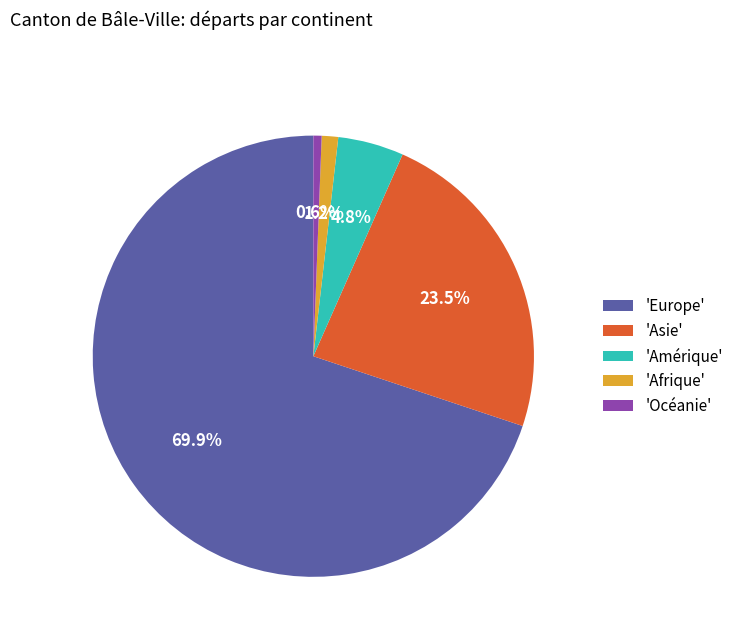

Which category has the smallest portion of the pie?

'Océanie'